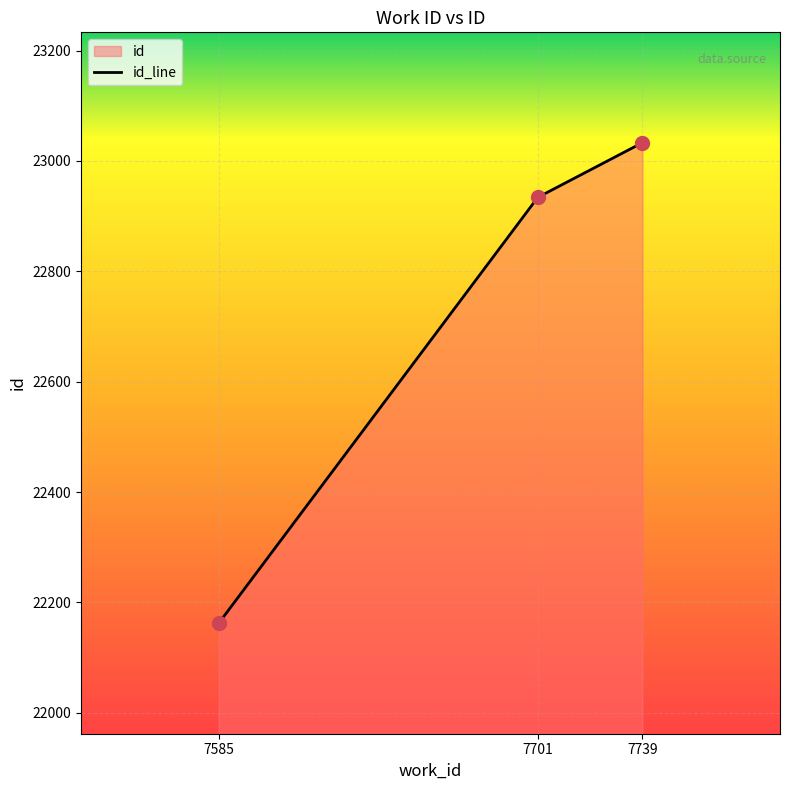

What is the change in value from 7585 to 7701?

+772